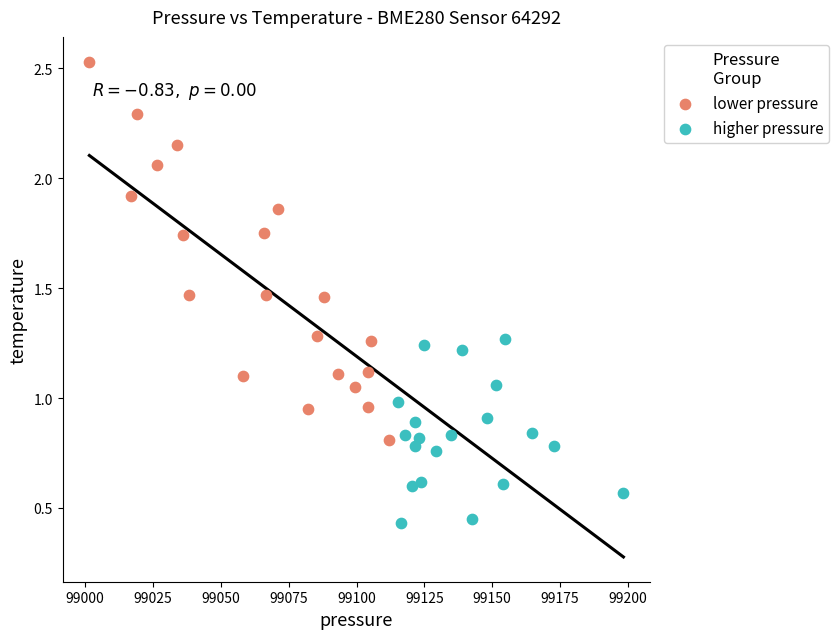

Which series contains the highest Y value?

lower pressure